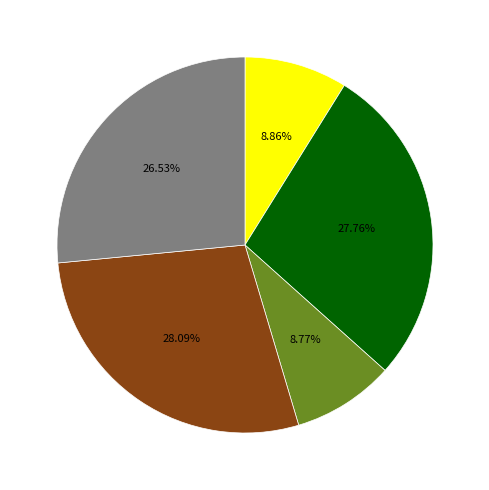

Is there a majority slice in this chart?

No